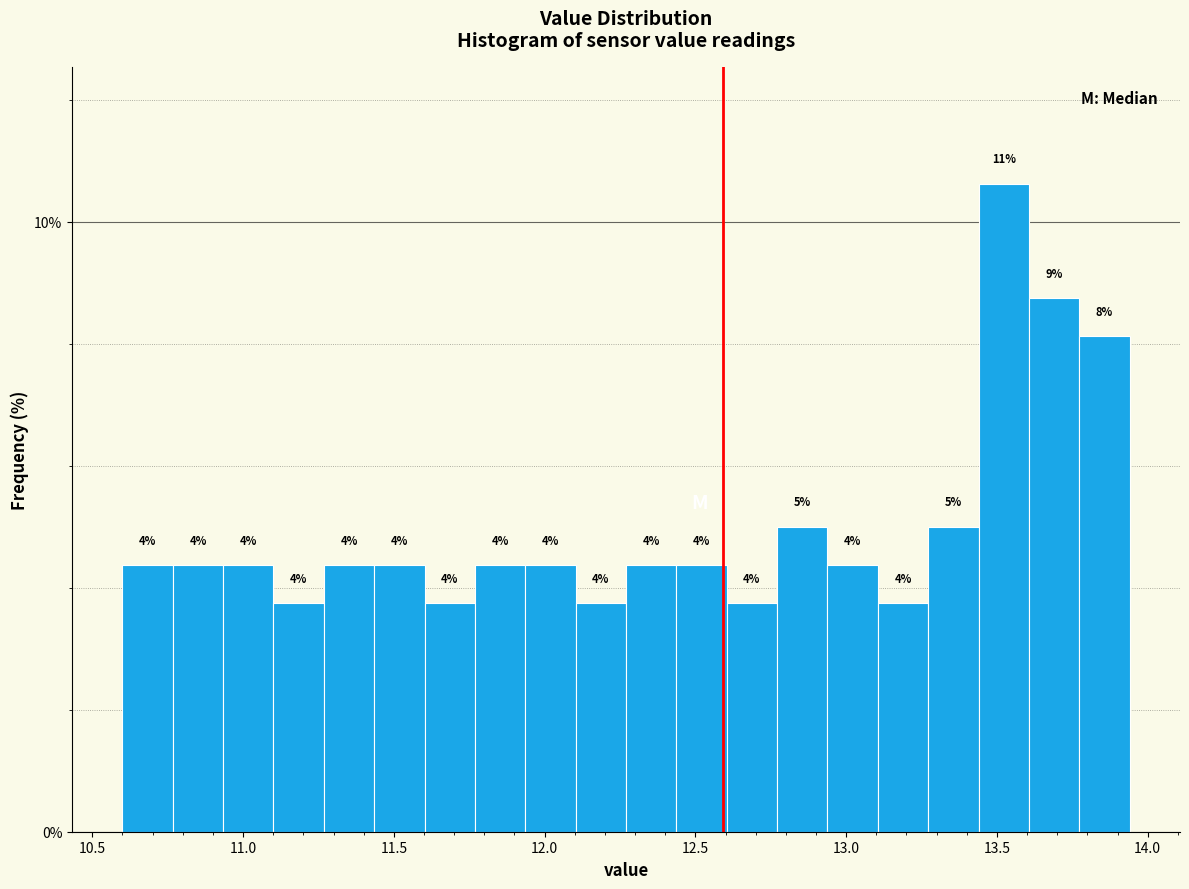

Around what value on the x-axis is the tallest bar? Give the approximate position of its centre, as read against the axis.

13.50